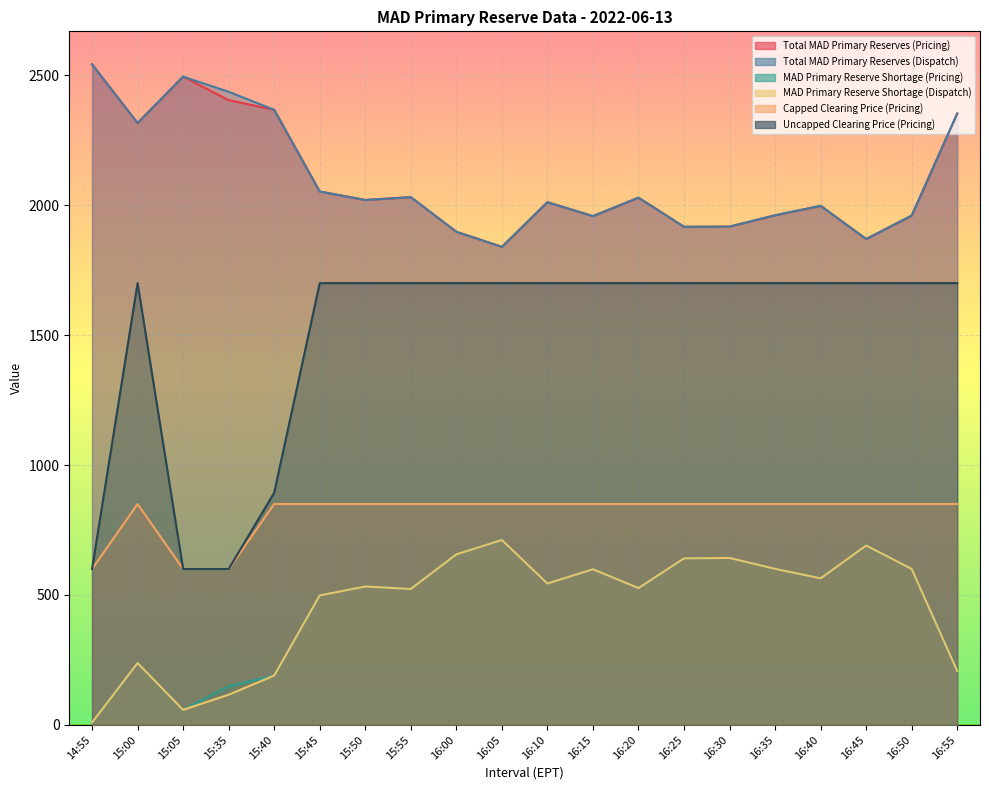

Reading left to right, list all the values displayed in this chart.

Total MAD Primary Reserves (Pricing): 14:55=2541.7	15:00=2315.9	15:05=2494.5	15:35=2404.1	15:40=2367.0	15:45=2052.6	15:50=2019.9	15:55=2030.8	16:00=1897.6	16:05=1839.4	16:10=2011.4	16:15=1957.8	16:20=2028.8	16:25=1916.7	16:30=1917.4	16:35=1961.0	16:40=1997.4	16:45=1869.6	16:50=1959.9	16:55=2352.5
Total MAD Primary Reserves (Dispatch): 14:55=2541.7	15:00=2315.9	15:05=2494.5	15:35=2436.2	15:40=2367.0	15:45=2052.6	15:50=2019.9	15:55=2030.8	16:00=1897.6	16:05=1839.4	16:10=2011.4	16:15=1957.8	16:20=2028.8	16:25=1916.7	16:30=1917.4	16:35=1961.0	16:40=1997.4	16:45=1869.6	16:50=1959.9	16:55=2352.5
MAD Primary Reserve Shortage (Pricing): 14:55=9.3	15:00=238.1	15:05=58.1	15:35=148.4	15:40=190.0	15:45=498.4	15:50=532.6	15:55=523.3	16:00=656.3	16:05=711.6	16:10=544.1	16:15=599.1	16:20=526.7	16:25=640.8	16:30=642.5	16:35=600.6	16:40=564.0	16:45=690.5	16:50=600.1	16:55=207.5
MAD Primary Reserve Shortage (Dispatch): 14:55=9.3	15:00=238.1	15:05=58.1	15:35=116.3	15:40=190.0	15:45=498.4	15:50=532.6	15:55=523.3	16:00=656.3	16:05=711.6	16:10=544.1	16:15=599.1	16:20=526.7	16:25=640.8	16:30=642.5	16:35=600.6	16:40=564.0	16:45=690.5	16:50=600.1	16:55=207.5
Capped Clearing Price (Pricing): 14:55=600.0	15:00=850.0	15:05=600.0	15:35=600.0	15:40=850.0	15:45=850.0	15:50=850.0	15:55=850.0	16:00=850.0	16:05=850.0	16:10=850.0	16:15=850.0	16:20=850.0	16:25=850.0	16:30=850.0	16:35=850.0	16:40=850.0	16:45=850.0	16:50=850.0	16:55=850.0
Uncapped Clearing Price (Pricing): 14:55=600.0	15:00=1700.0	15:05=600.0	15:35=600.0	15:40=893.5	15:45=1700.0	15:50=1700.0	15:55=1700.0	16:00=1700.0	16:05=1700.0	16:10=1700.0	16:15=1700.0	16:20=1700.0	16:25=1700.0	16:30=1700.0	16:35=1700.0	16:40=1700.0	16:45=1700.0	16:50=1700.0	16:55=1700.0